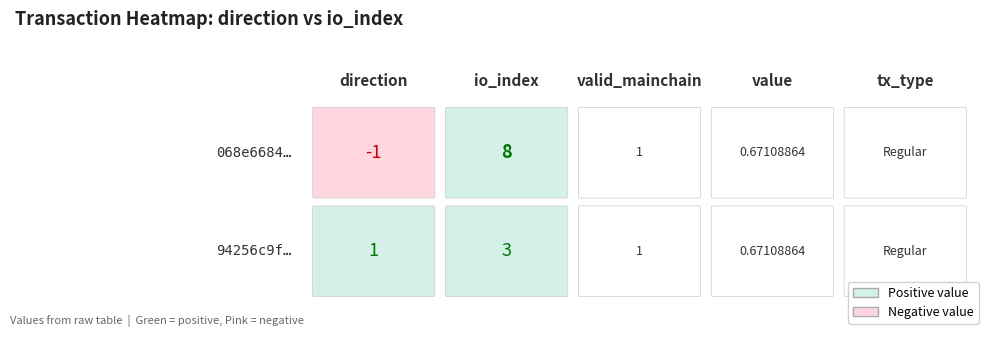

Between direction and io_index, which series saw the biggest shift?

068e6684e2962cf72e01870d0d308d141e9d342